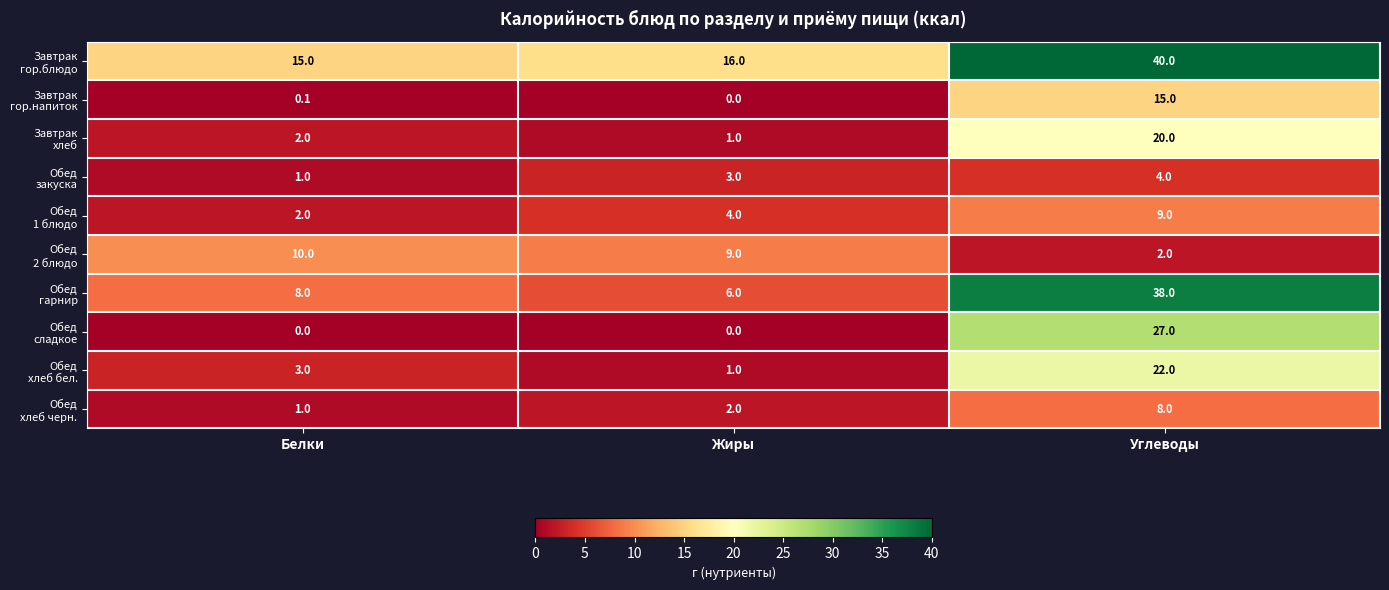

What is the total value across all series at Жиры?

42.0